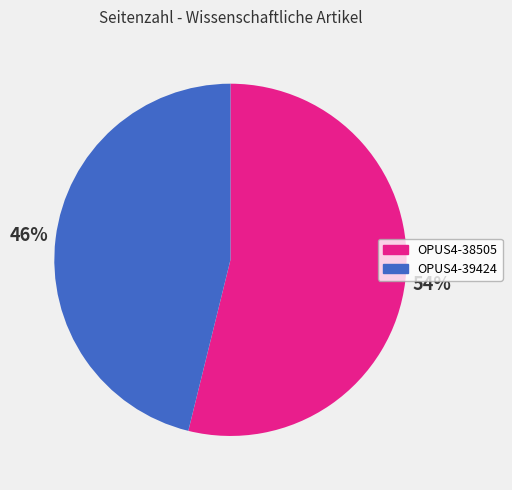

Does OPUS4-38505 account for over 50% of the chart?

Yes